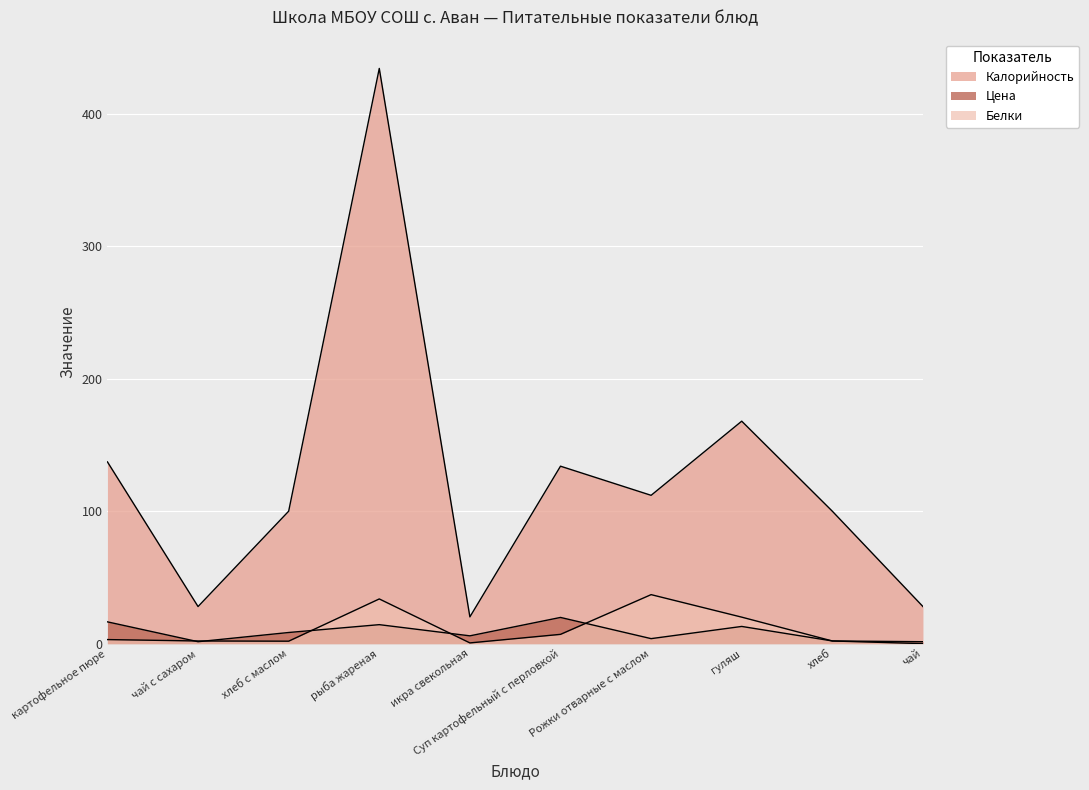

How many data points in Цена are above 8?

5